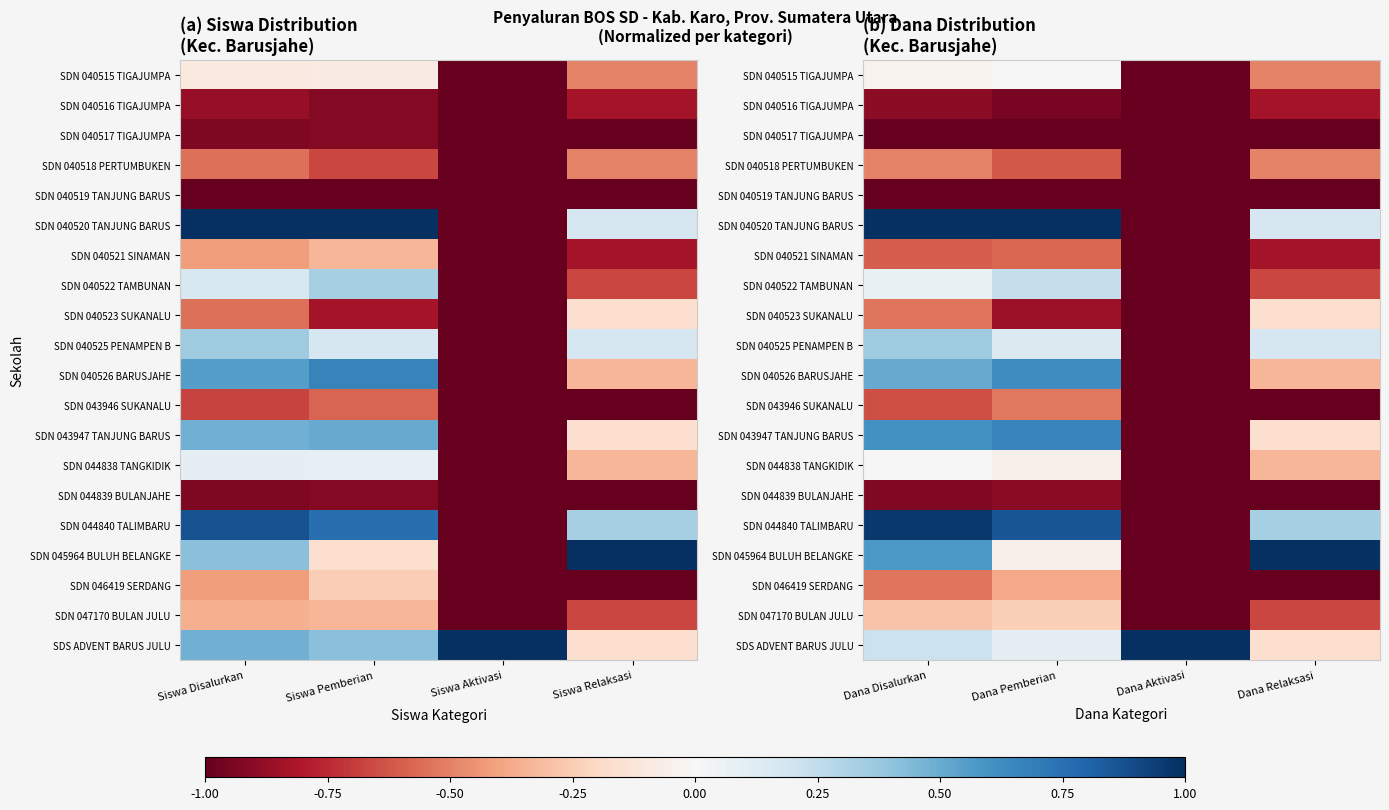

What is the difference between the SDN 044839 BULANJAHE values at Dana Pemberian and Dana Relaksasi?

0.1